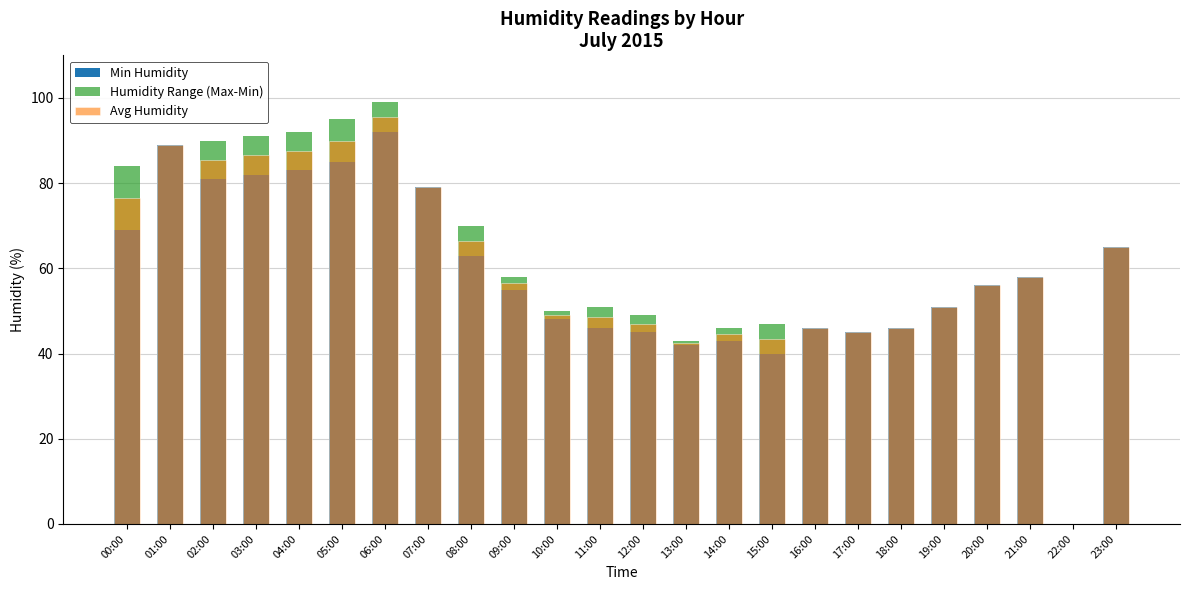

Which series changed the most between 03:00 and 04:00?

Min Humidity